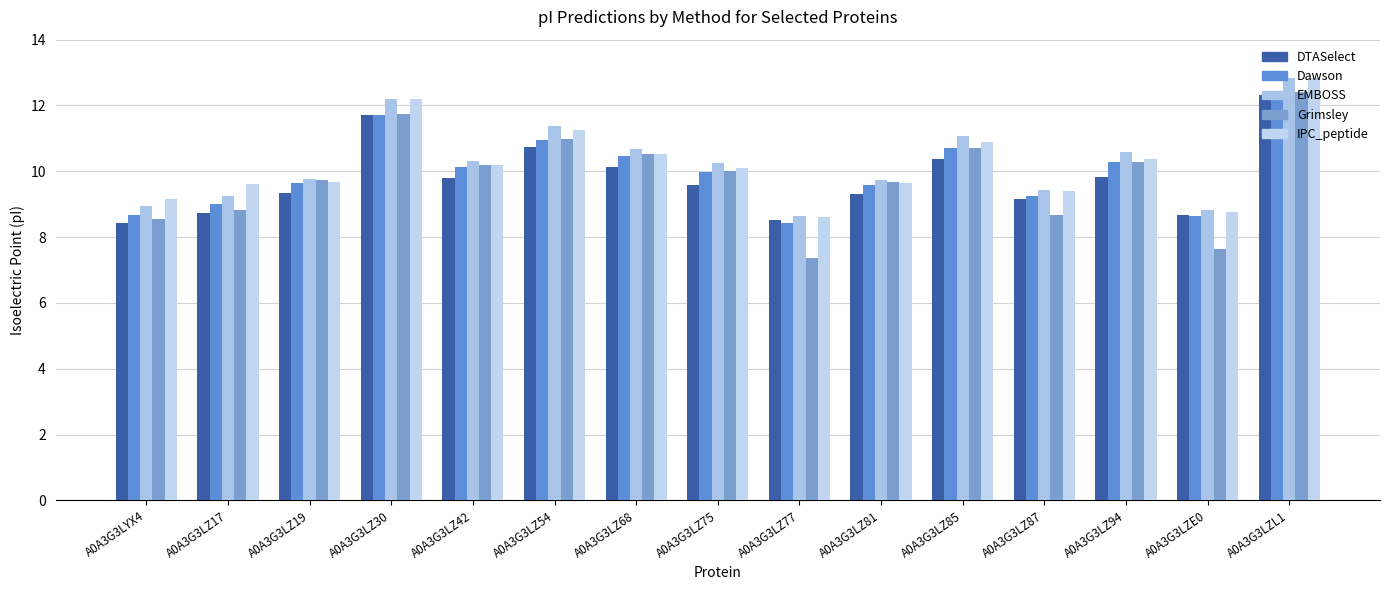

Which series has the largest range (max minus min)?

Grimsley